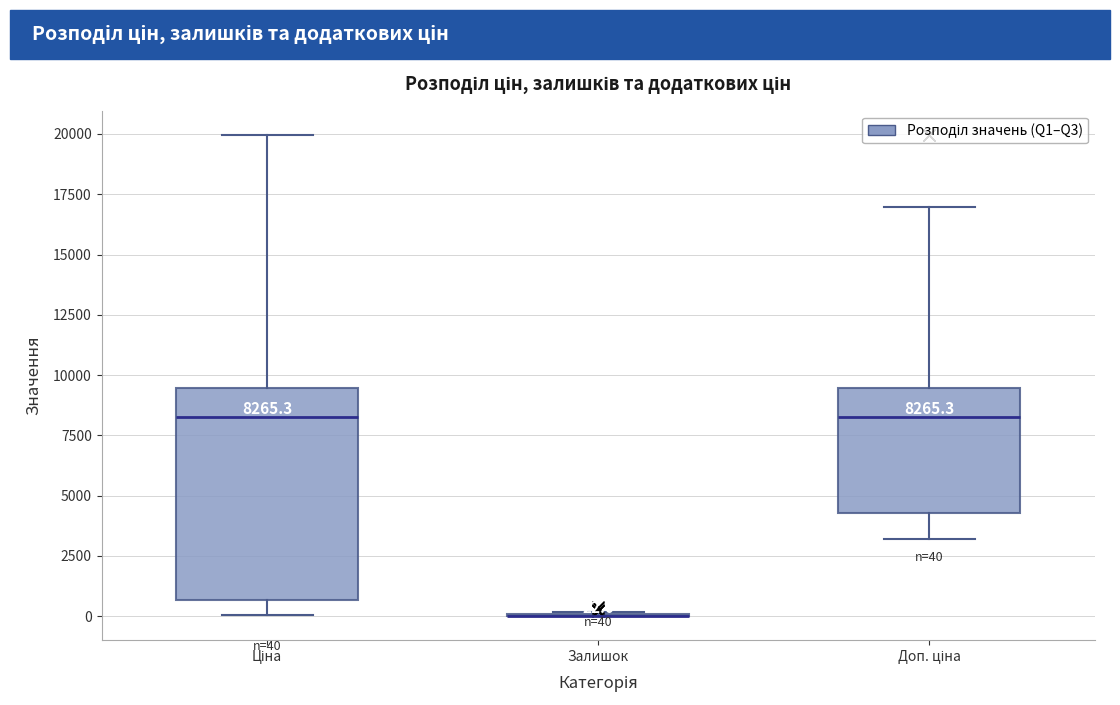

Comparing the boxes themselves (not the whiskers), which one is the tallest?

Ціна